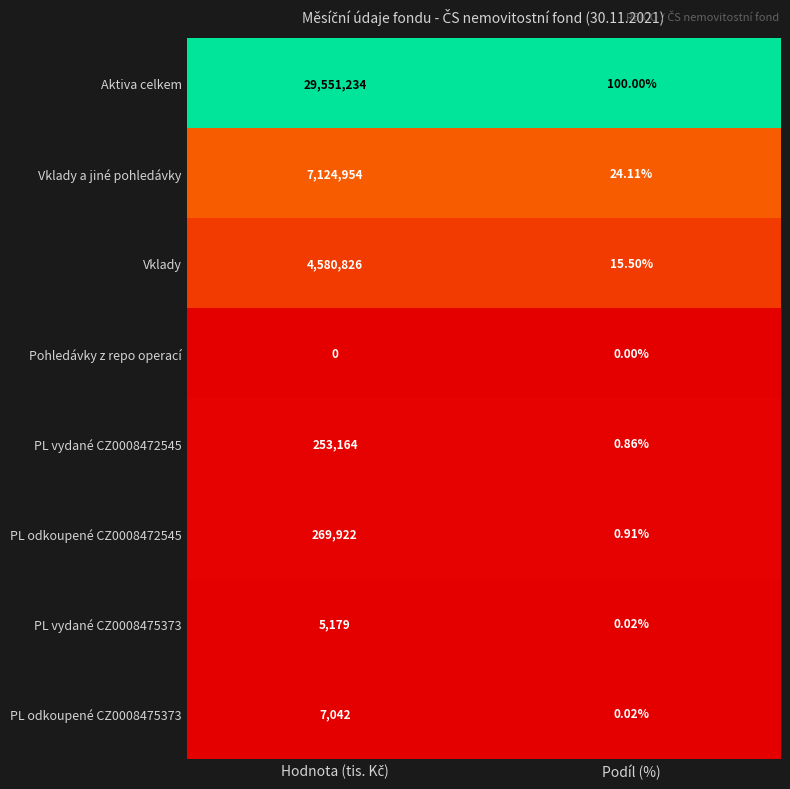

Where is Vklady a jiné pohledávky nearest to the value 3562489?

Podíl (%)